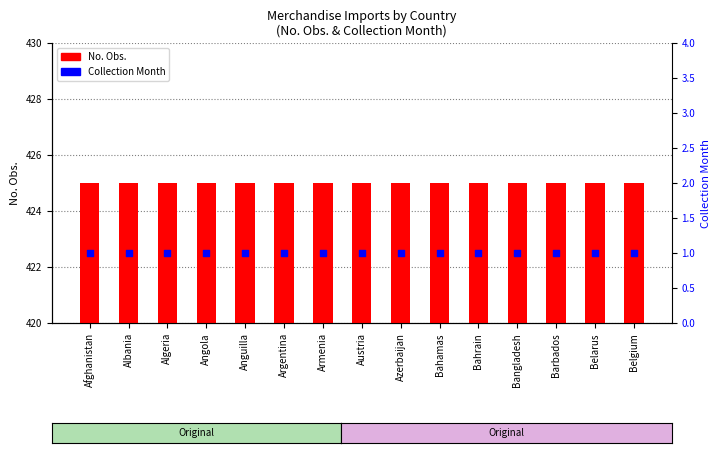

At which category is the sum across all series the highest?

Afghanistan